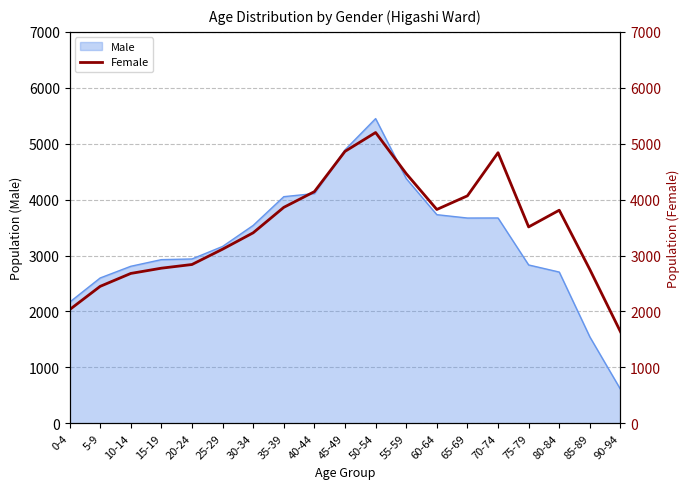

Where is the first local maximum?

50-54